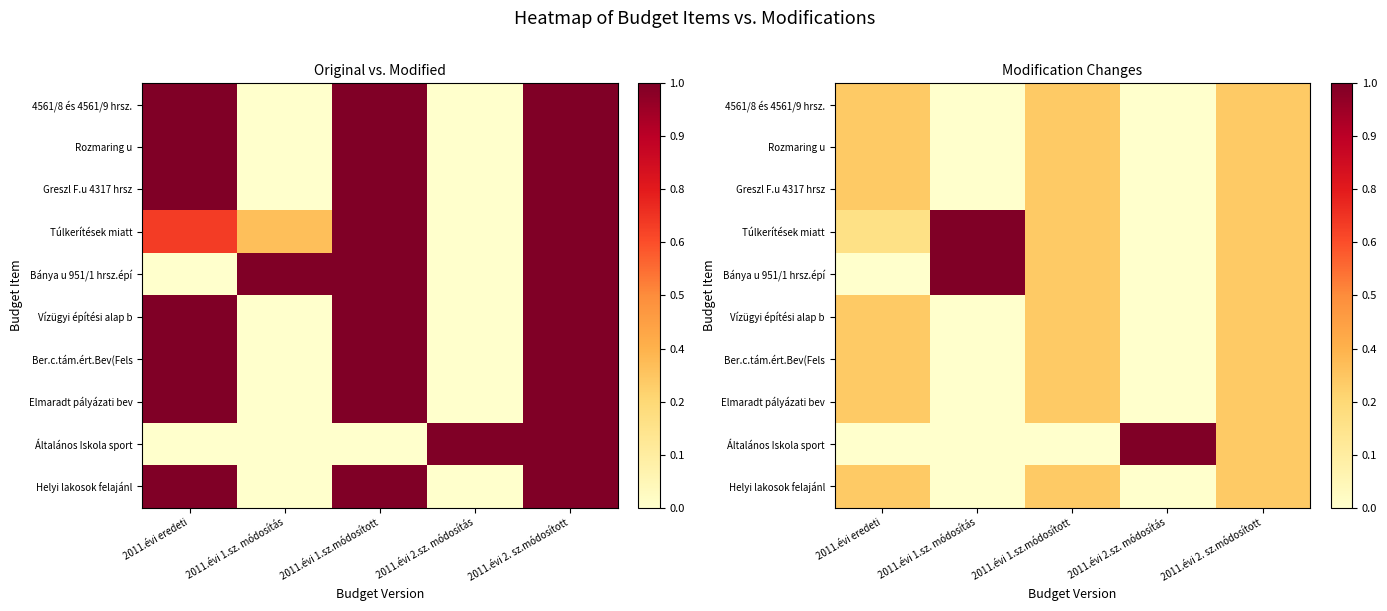

Which category has the lowest value in the Rozmaring u series?

2011.évi 1.sz. módosítás